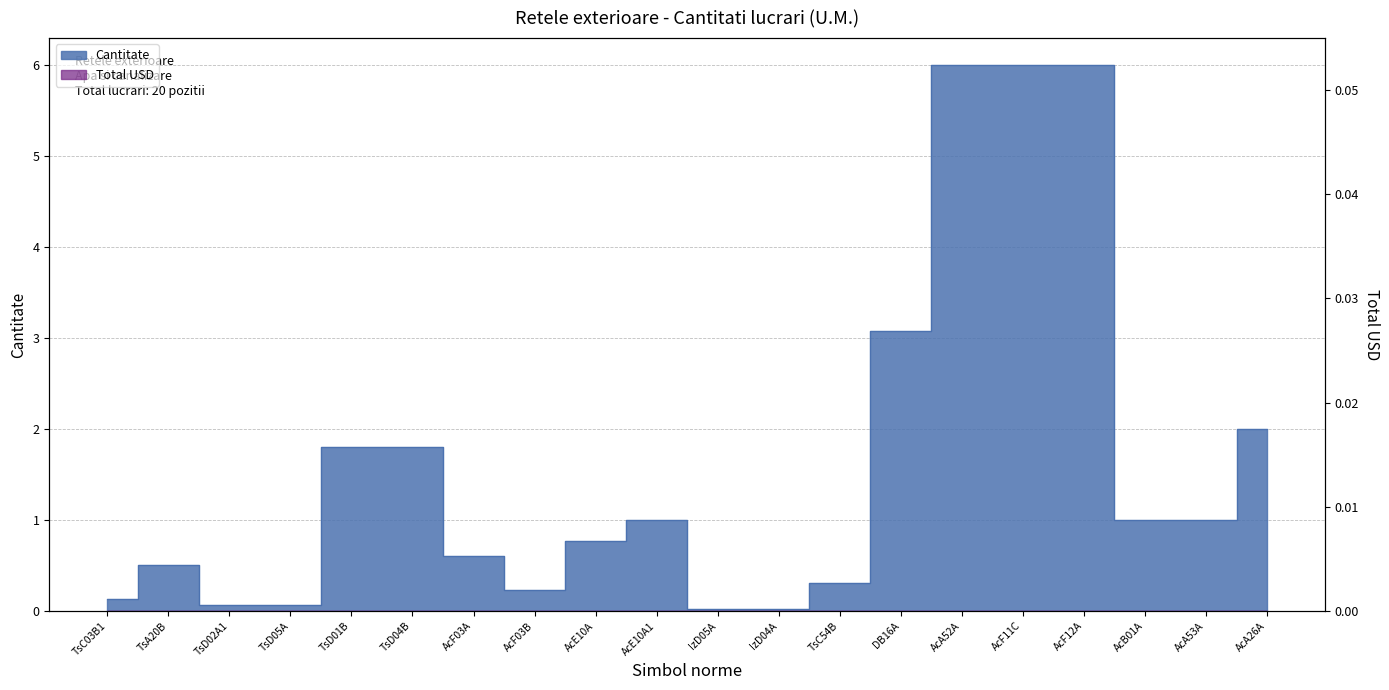

List the labels in order of value, smallest first.

IzD05A, IzD04A, TsD02A1, TsD05A, TsC03B1, AcF03B, TsC54B, TsA20B, AcF03A, AcE10A, AcE10A1, AcB01A, AcA53A, TsD01B, TsD04B, AcA26A, DB16A, AcA52A, AcF11C, AcF12A